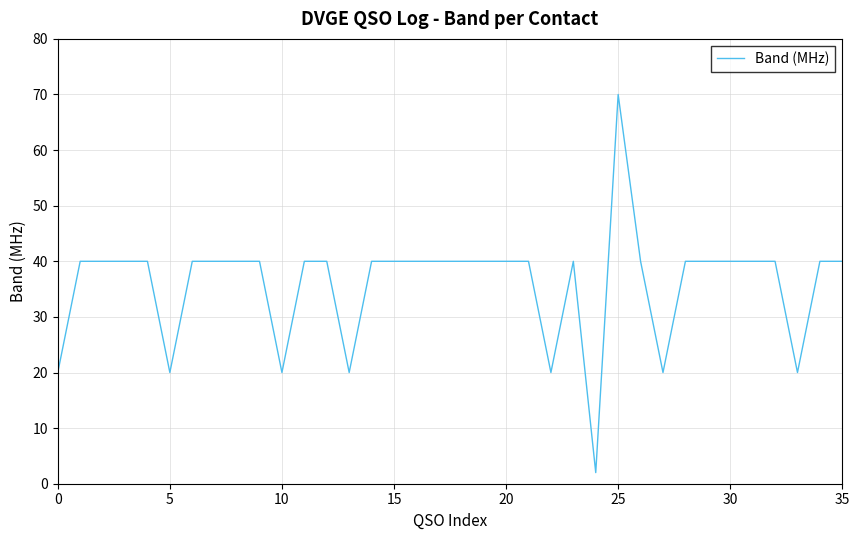

What is the greatest value displayed?

70